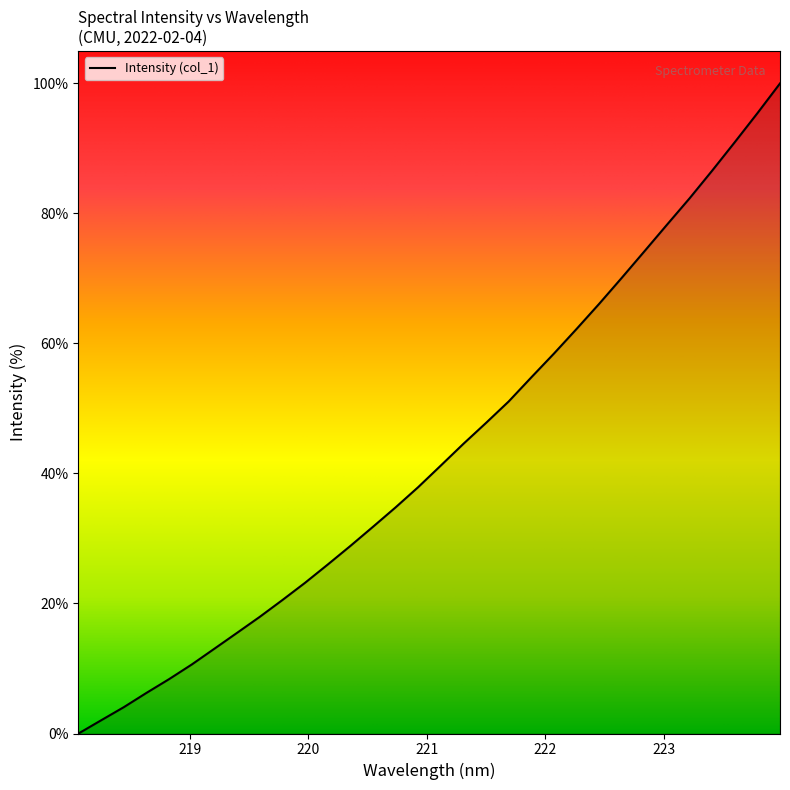

True or false: the data has more than 2 interior local peaks.

False